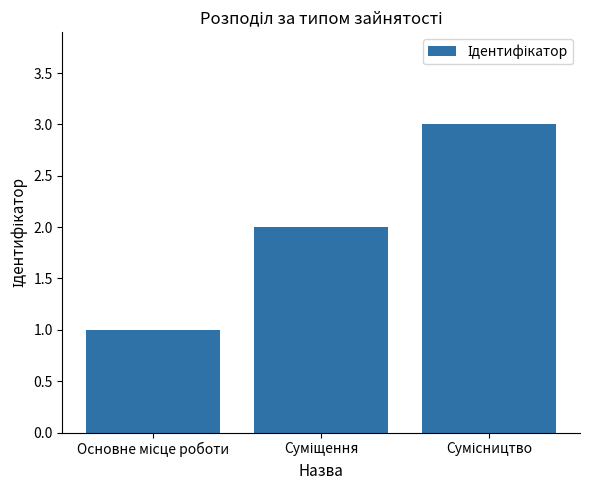

What is the maximum value shown in the chart?

3